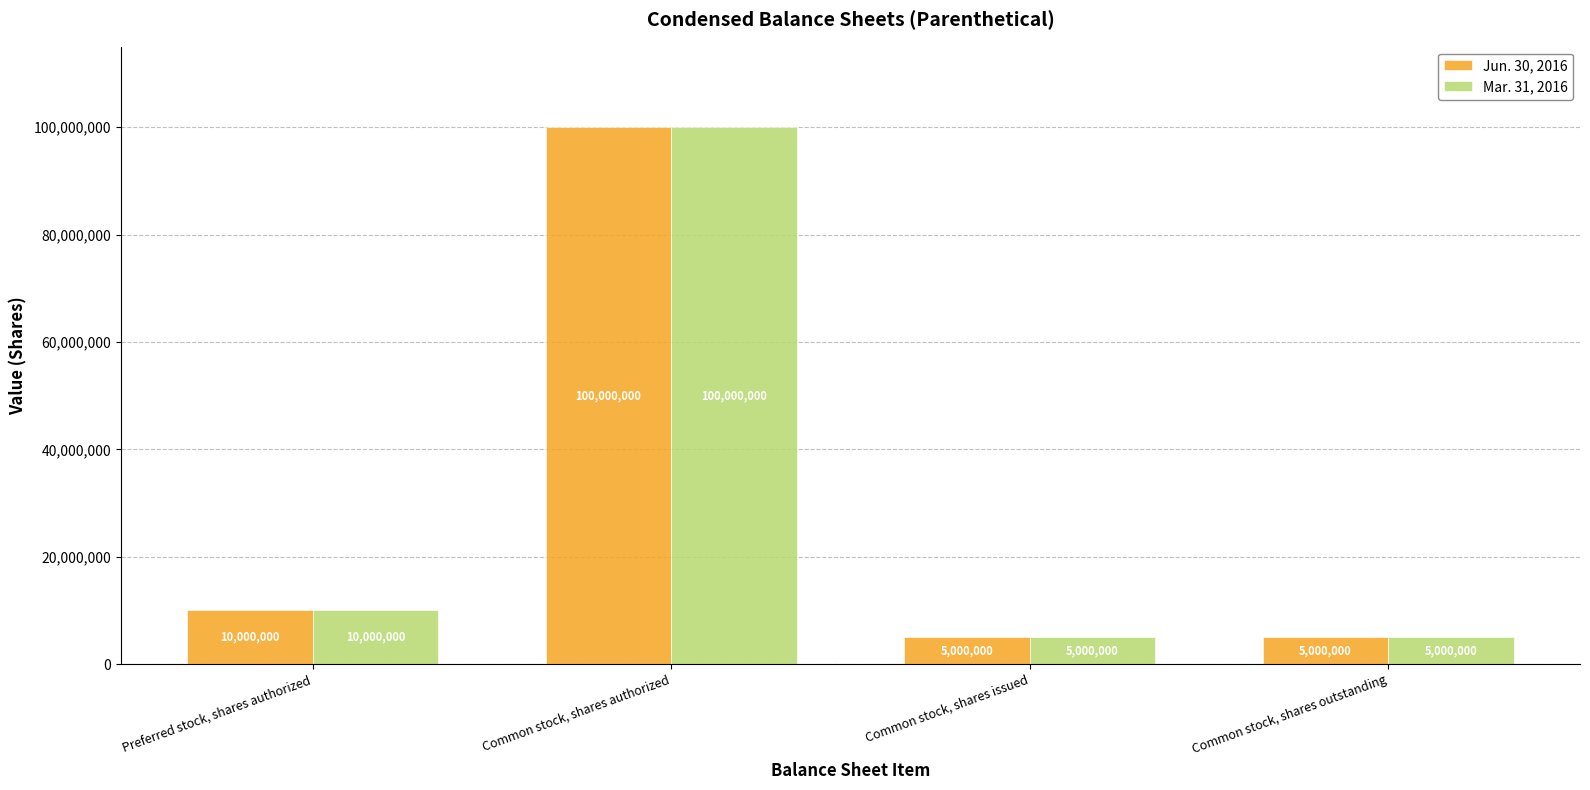

Reading right to left, what are all the values shown in this chart?

Jun. 30, 2016: Common stock, shares outstanding=5000000	Common stock, shares issued=5000000	Common stock, shares authorized=100000000	Preferred stock, shares authorized=10000000
Mar. 31, 2016: Common stock, shares outstanding=5000000	Common stock, shares issued=5000000	Common stock, shares authorized=100000000	Preferred stock, shares authorized=10000000